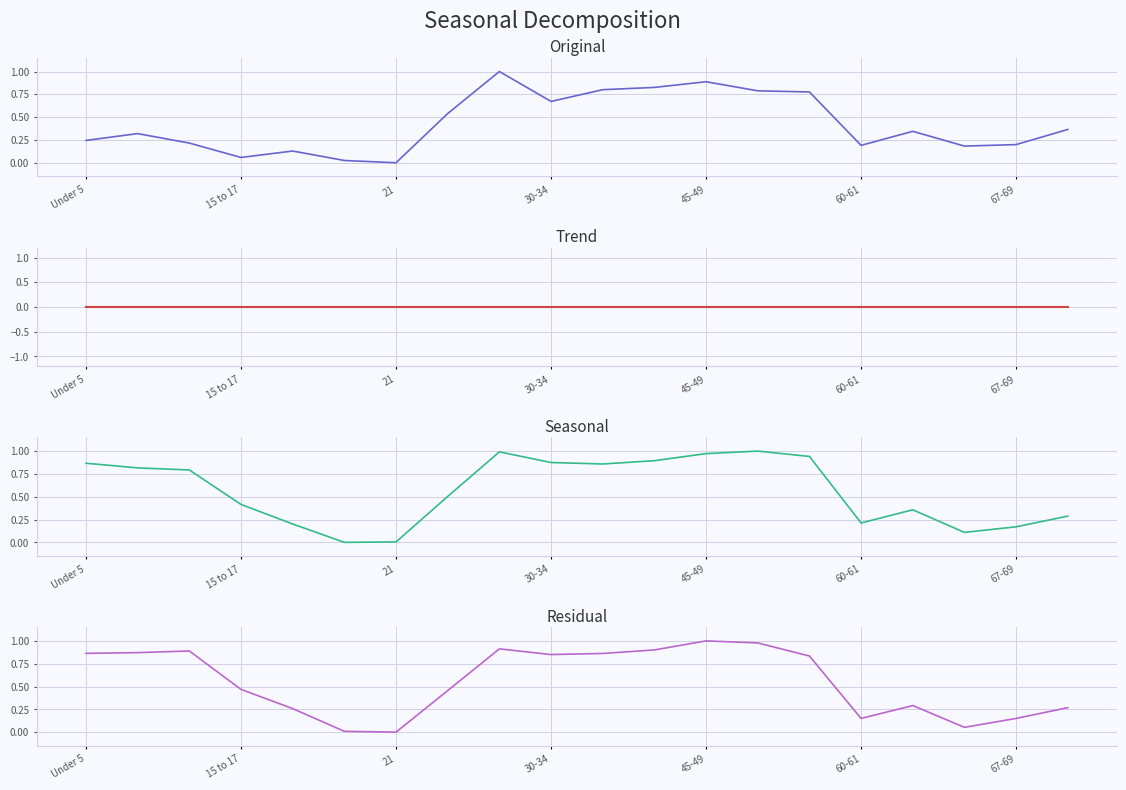

How many lines are shown in the chart?

4